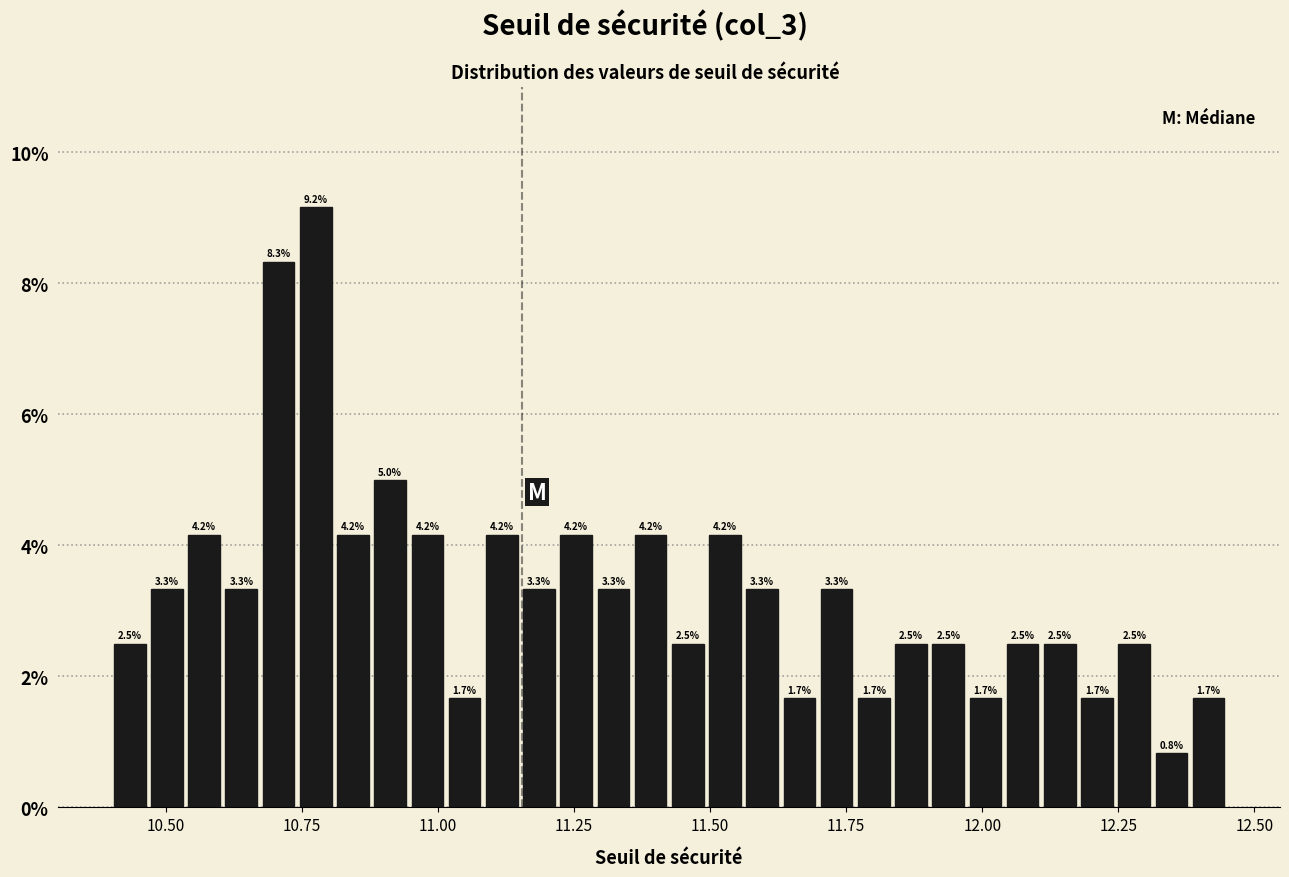

Around what value on the x-axis is the tallest bar? Give the approximate position of its centre, as read against the axis.

10.80